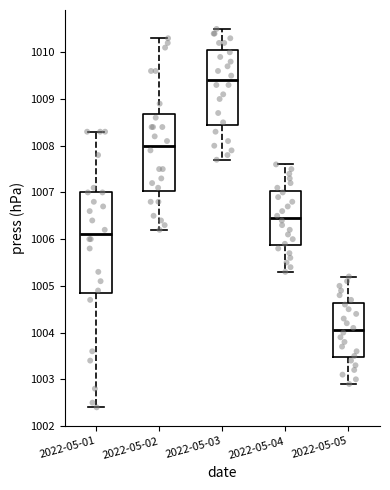

Reading left to right, transcribe this box plot: for each box, give where its median line is, the range the box spans, and where its two whiskers end, as read against the y-axis. The values are not printed on the chart, so give them approximately, as read against the axis.

2022-05-01: median 1006.1, box 1004.9 to 1007.0, whiskers 1002.4 to 1008.3
2022-05-02: median 1008.0, box 1007.0 to 1008.7, whiskers 1006.2 to 1010.3
2022-05-03: median 1009.4, box 1008.5 to 1010.1, whiskers 1007.7 to 1010.5
2022-05-04: median 1006.5, box 1005.9 to 1007.0, whiskers 1005.3 to 1007.6
2022-05-05: median 1004.1, box 1003.5 to 1004.6, whiskers 1002.9 to 1005.2